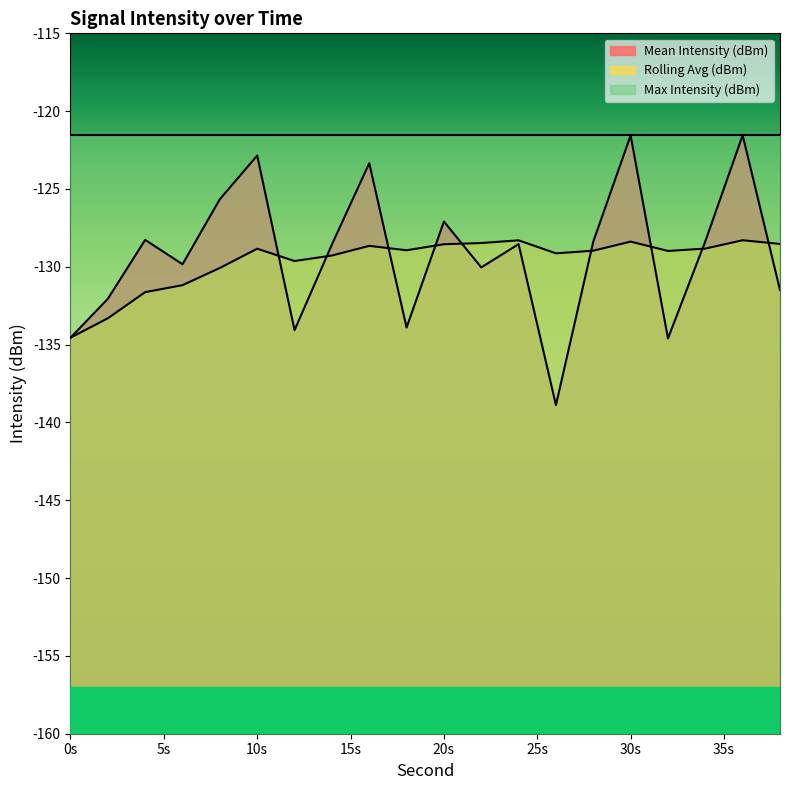

How many interior local peaks does the Rolling Avg (dBm) series have?

5